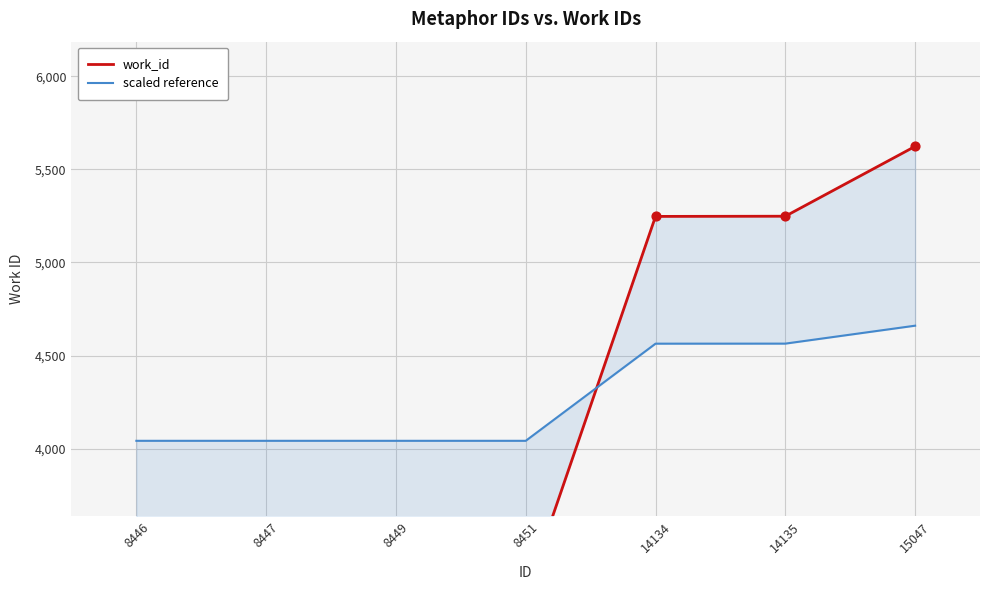

Which series has the widest spread of Y values?

work_id